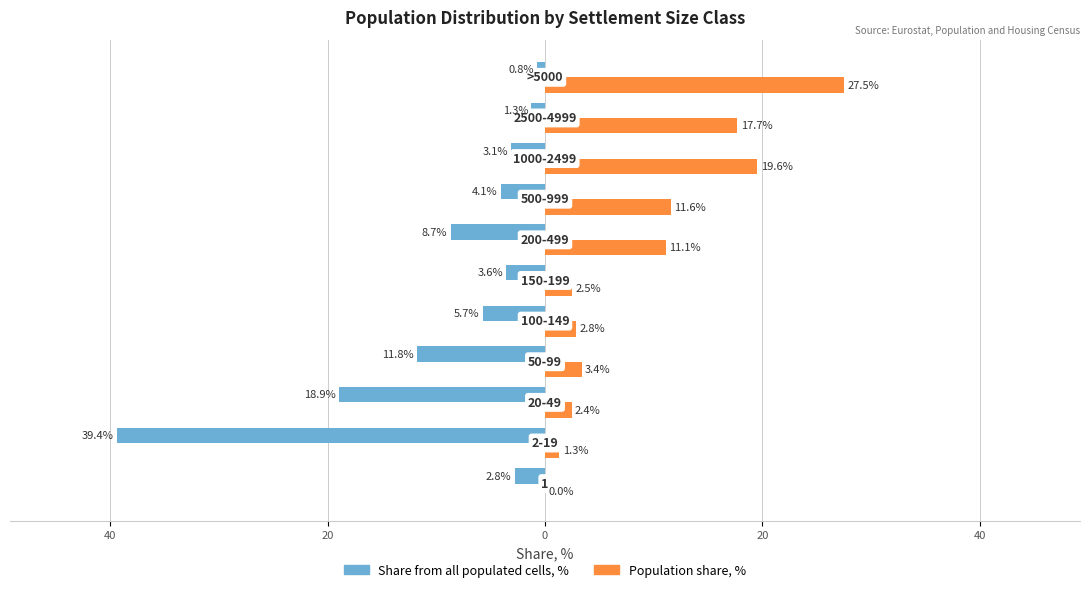

What is the difference between the maximum and minimum values in the Share from all populated cells, % series?

38.6